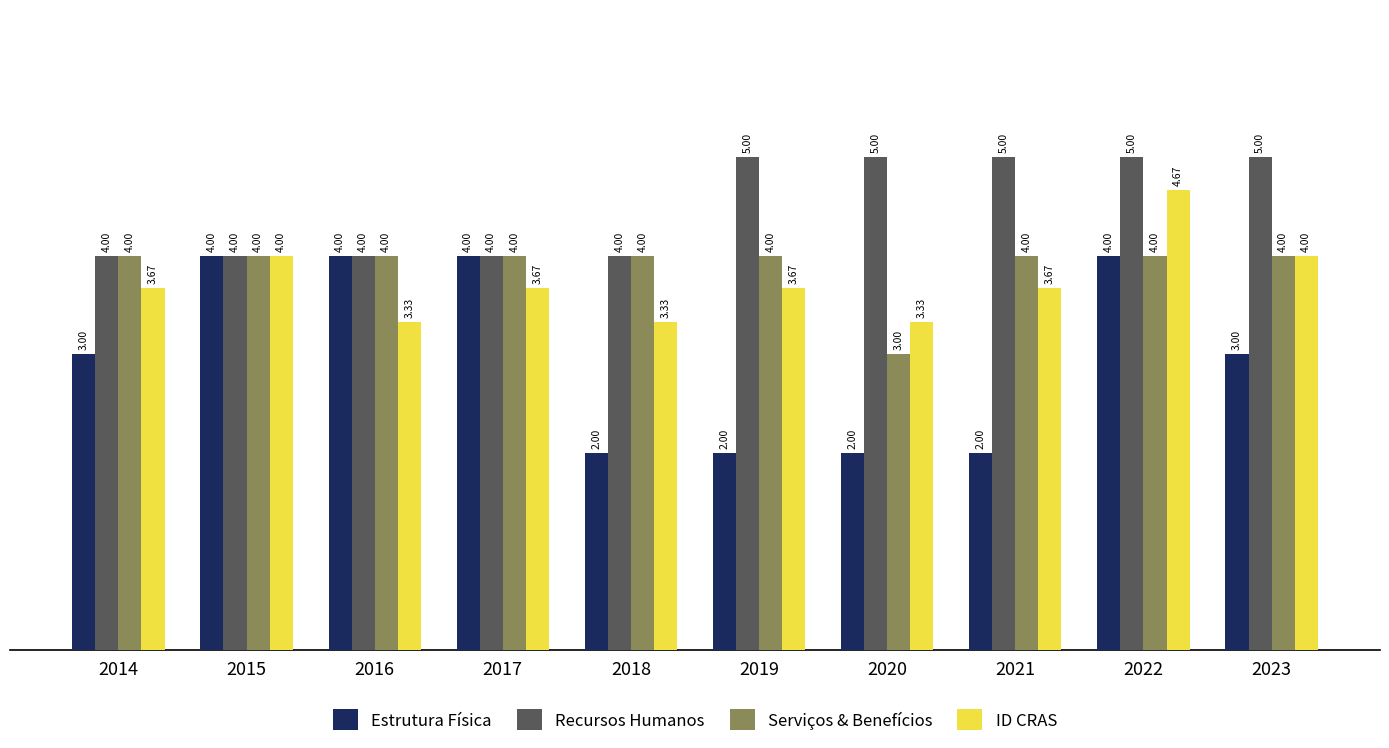

What is the spread (max minus min) of values at 2019?

3.0